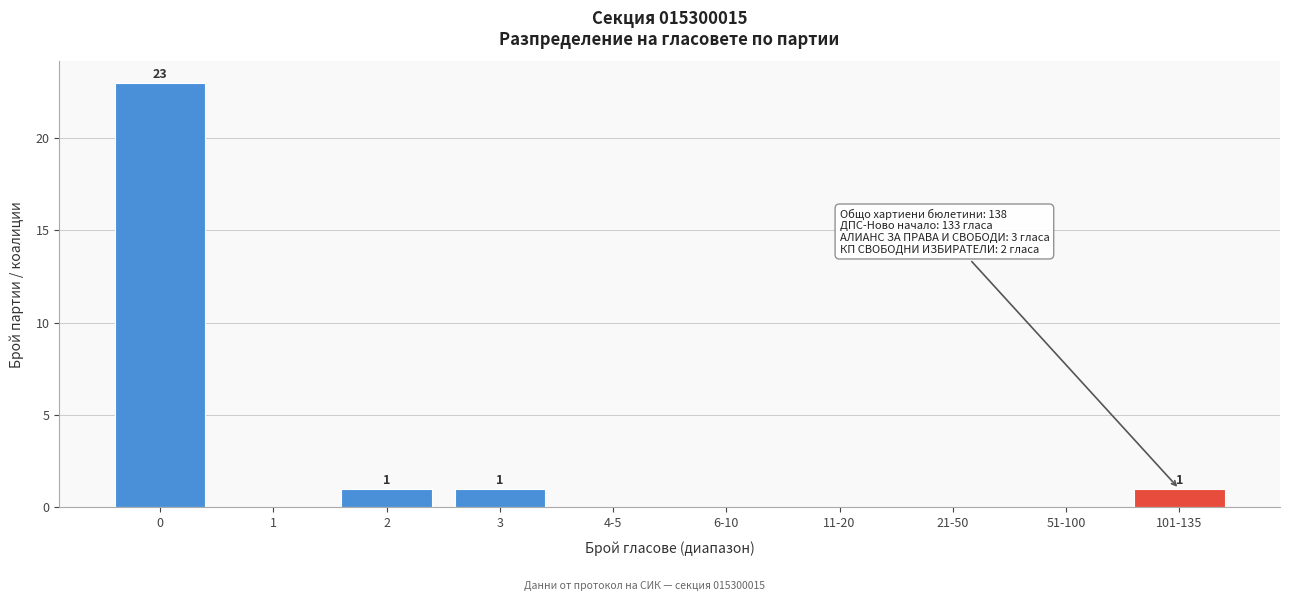

Reading left to right, transcribe all the data shown in this chart.

0=23	1=0	2=1	3=1	4-5=0	6-10=0	11-20=0	21-50=0	51-100=0	101-135=1